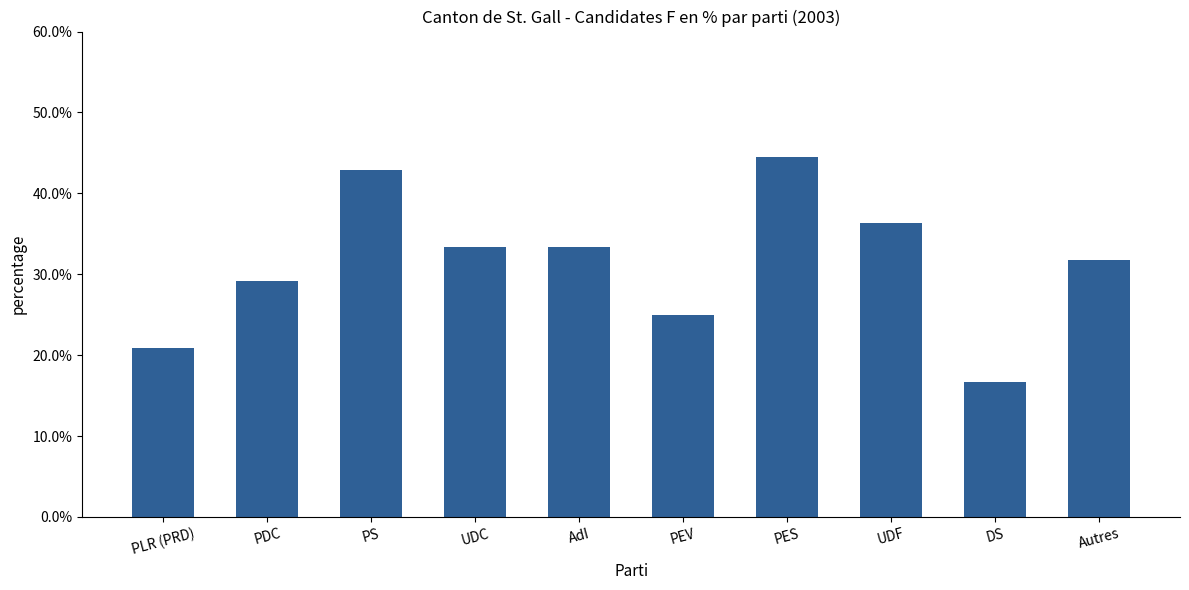

What is the label of the 3rd bar from the left?

PS